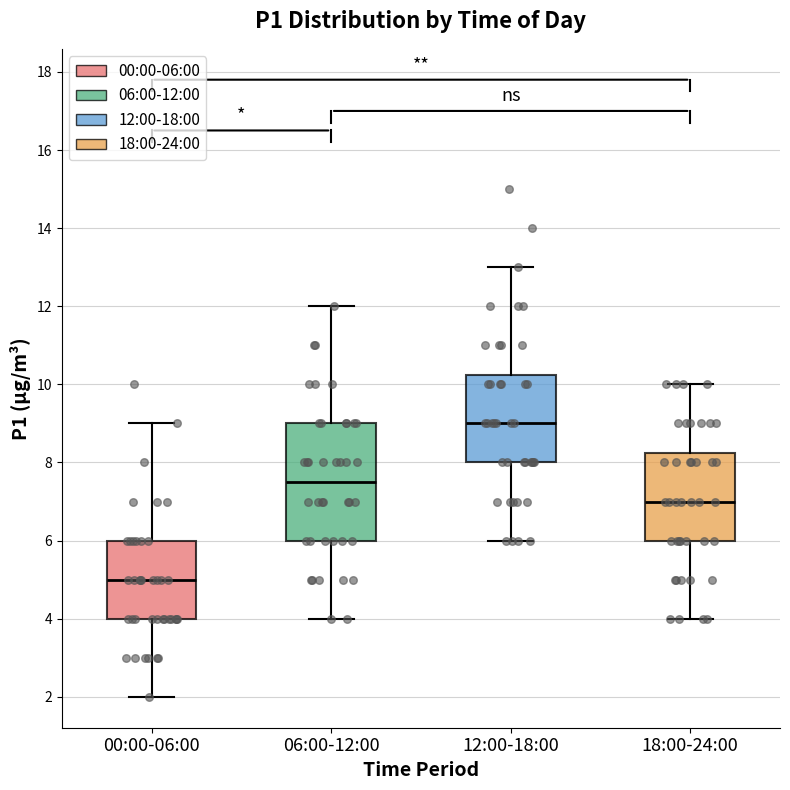

Which box has the lowest median line?

00:00-06:00